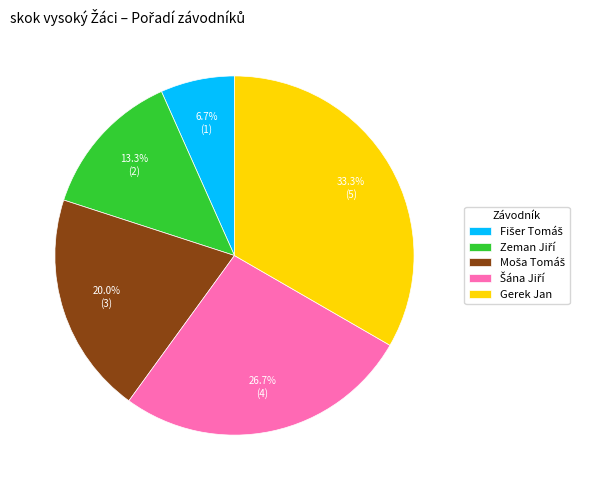

Count the number of slices in the pie.

5